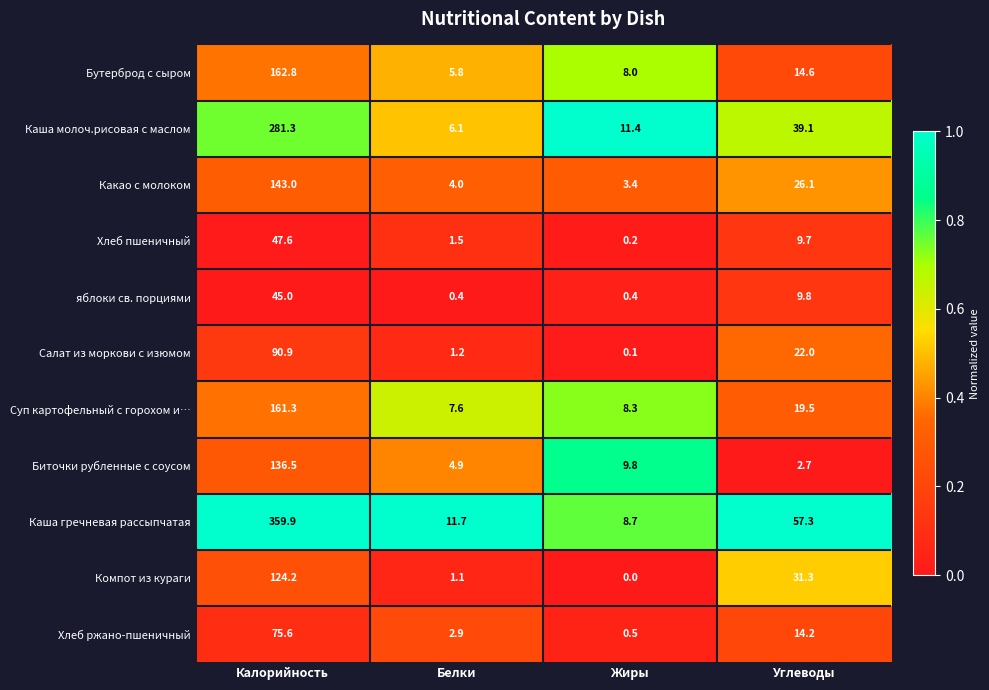

What is the sum of the Хлеб ржано-пшеничный values at Белки and Жиры?

3.4